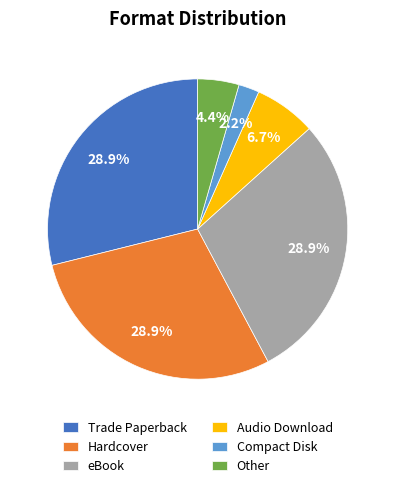

To the nearest percent, what is the average slice percentage?

17%